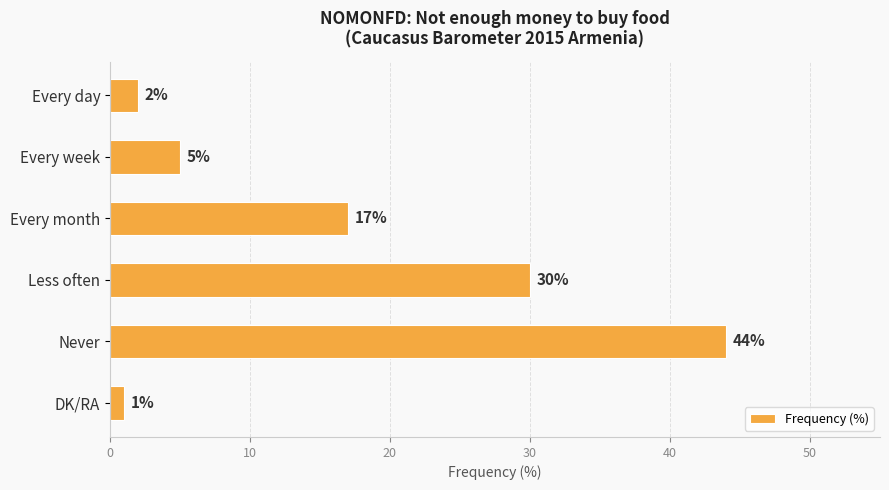

What is the approximate value at Never?

44